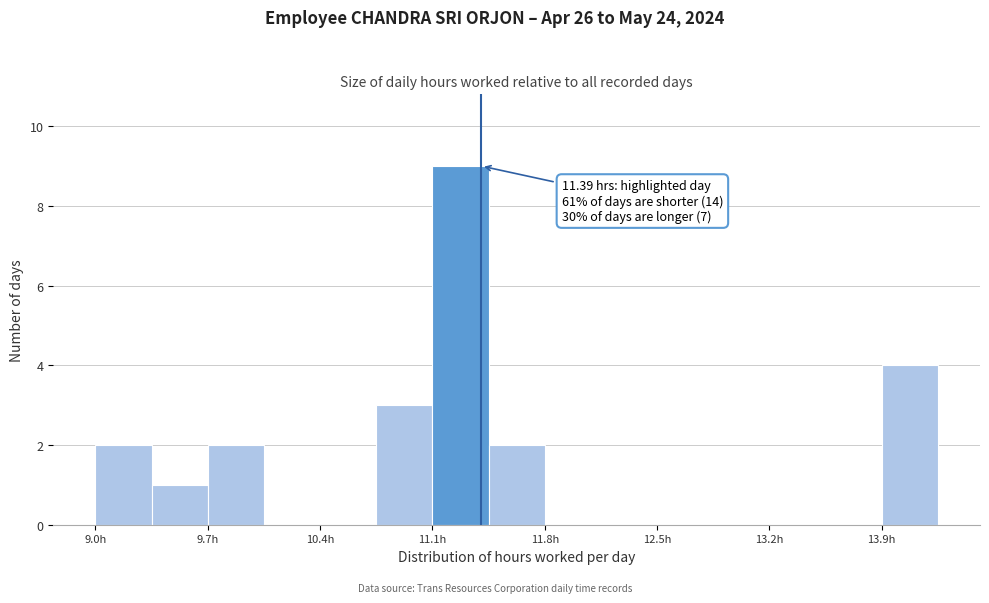

Read against the x-axis, roughly where is the centre of the tallest bar?

11.3